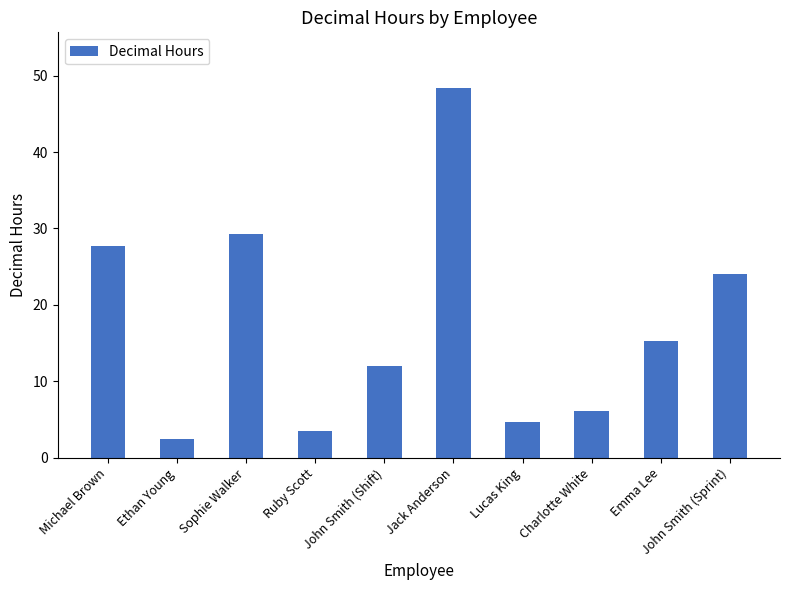

The chart shows a value of 8.1 at Charlotte White. True or false?

False